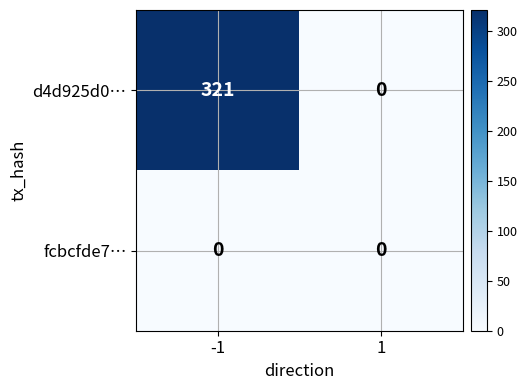

Which series has the largest total across all categories?

d4d925d0…